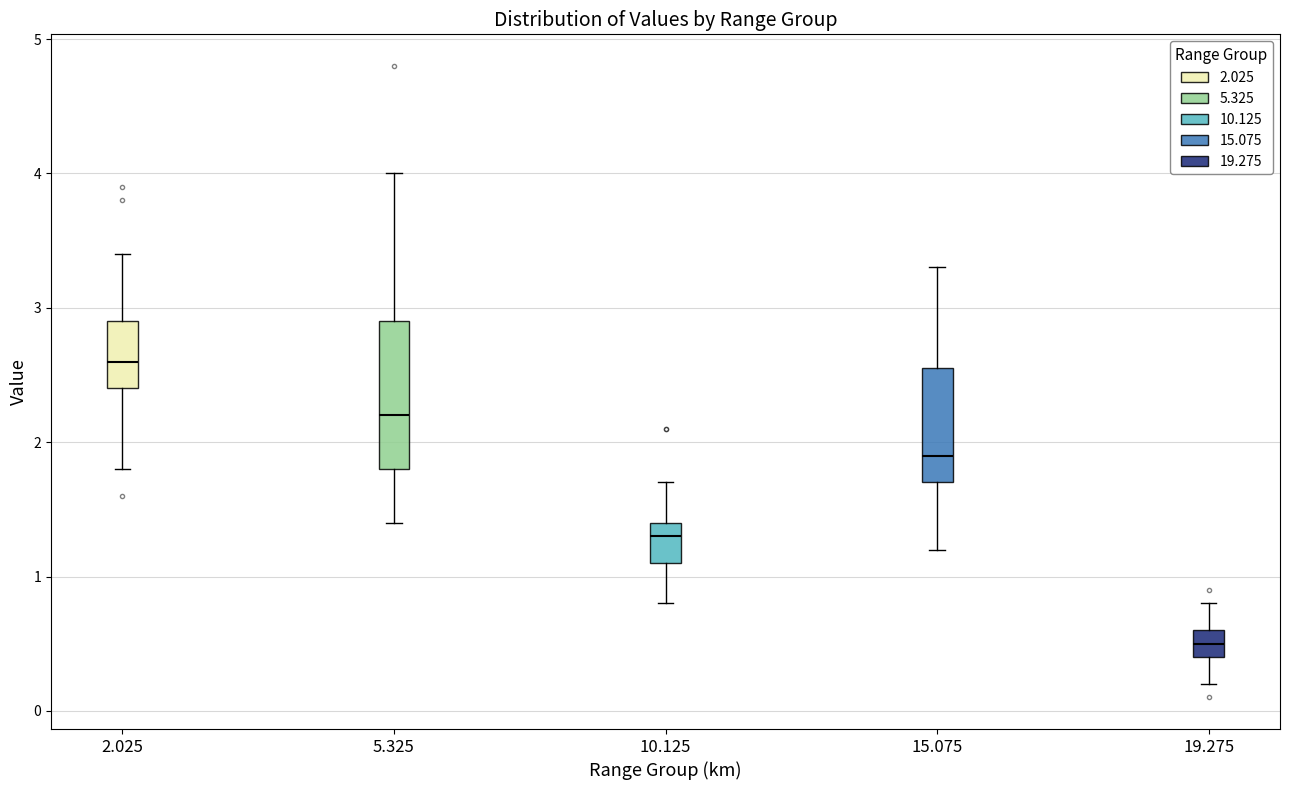

Where is the upper edge of the box at x = 19.275 on the y-axis? The values are not printed on the chart, so give them approximately, as read against the axis.

0.6